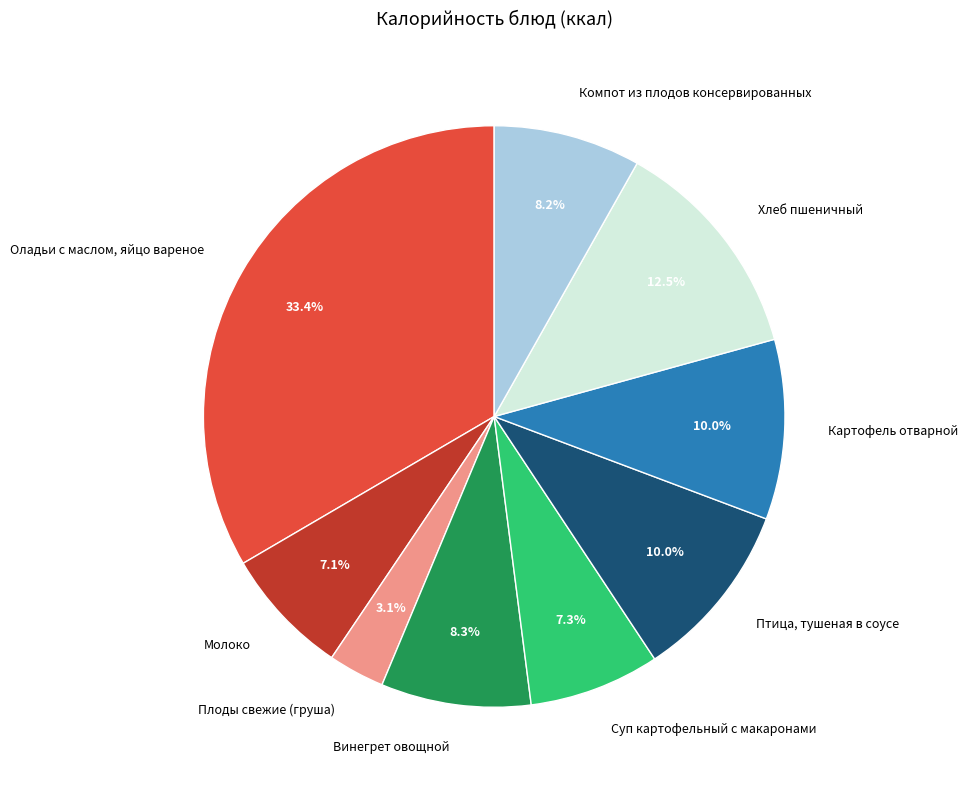

Does Плоды свежие (груша) represent more than half of the total?

No